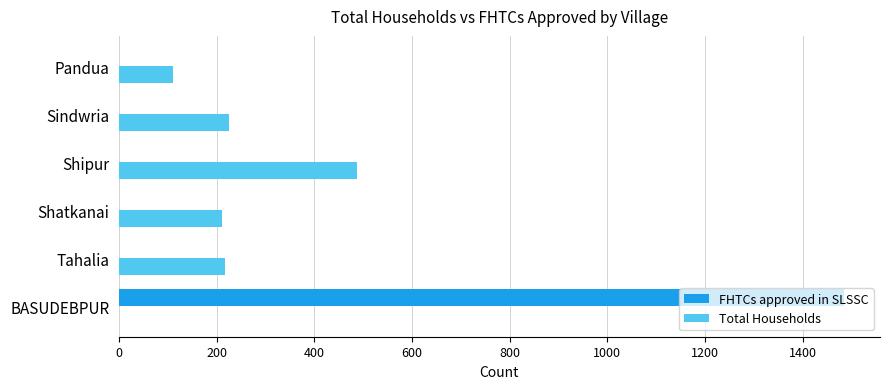

What is the highest value of the FHTCs approved in SLSSC series?

1484